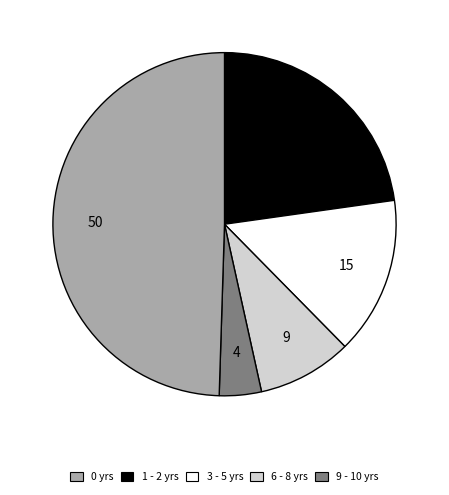

Count the number of slices in the pie.

5